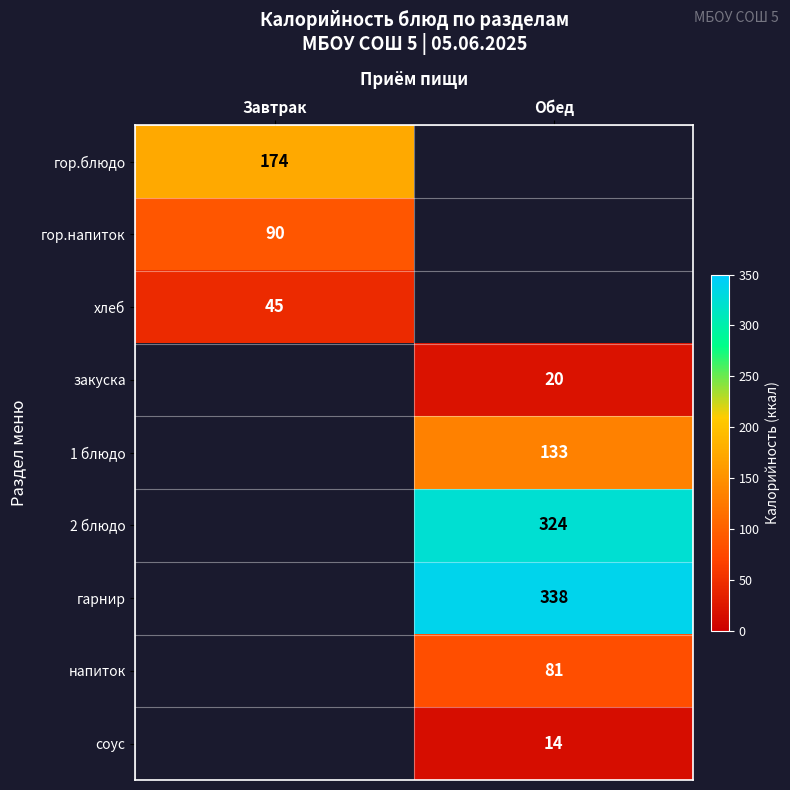

Is the value of 2 блюдо at Обед greater than the value of хлеб at Завтрак?

Yes